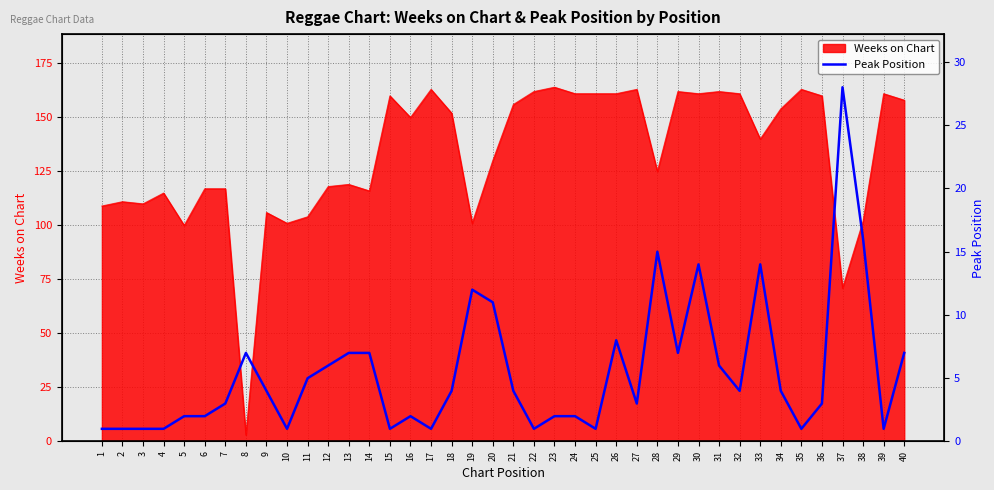

Where is the data nearest to the value 14?

30